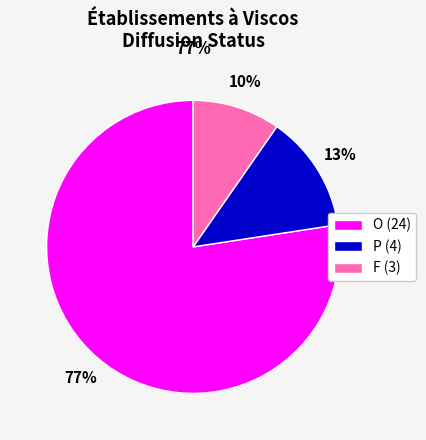

Does O represent more than half of the total?

Yes